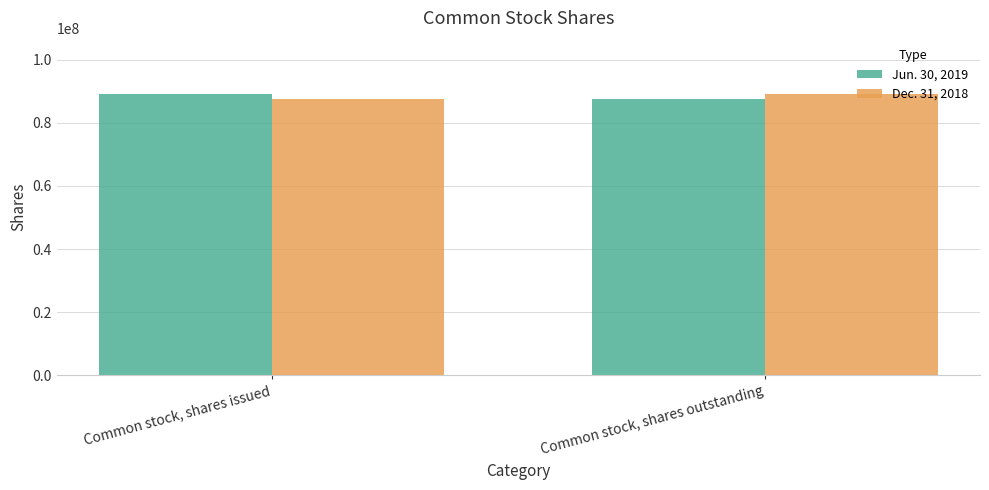

The Jun. 30, 2019 series shows 143616632 at Common stock, shares issued. True or false?

False